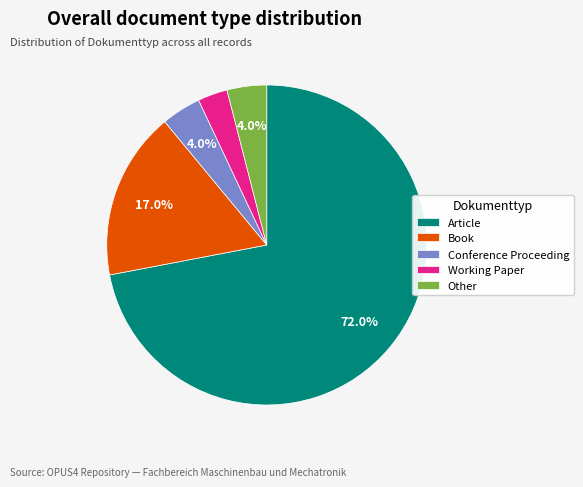

To the nearest percent, what is the average slice percentage?

20%